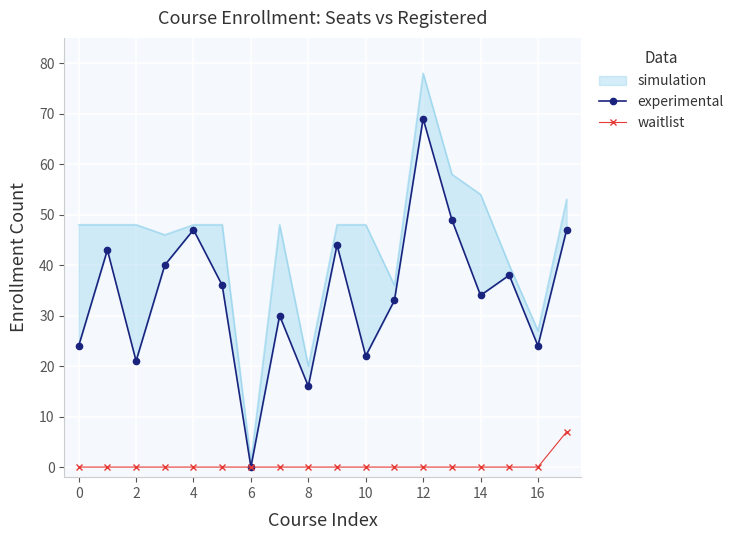

The waitlist series shows 4 at 10. True or false?

False